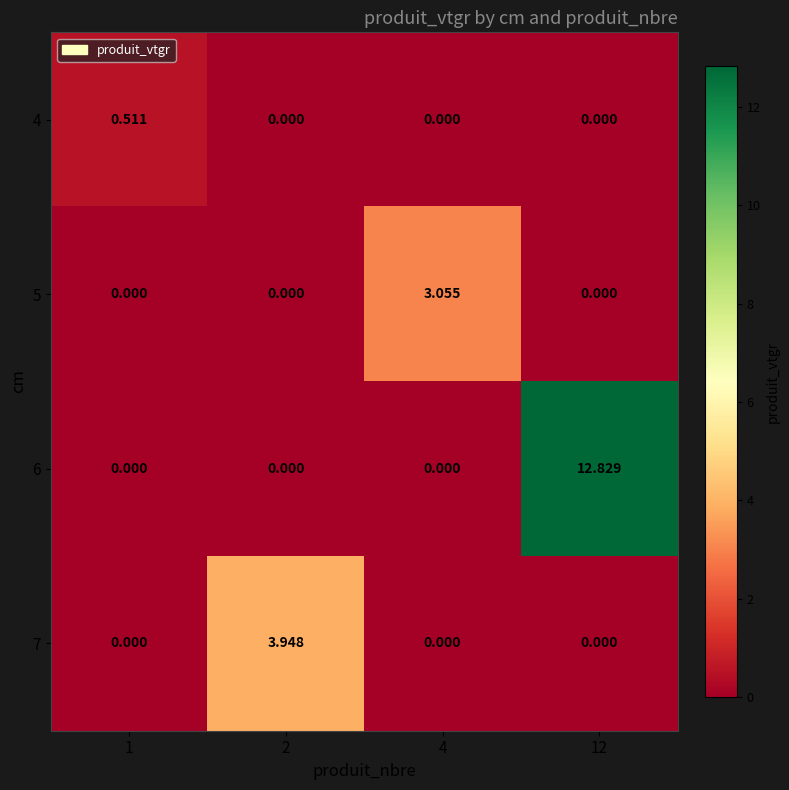

Is the value of 4 at 4 greater than the value of 6 at 12?

No